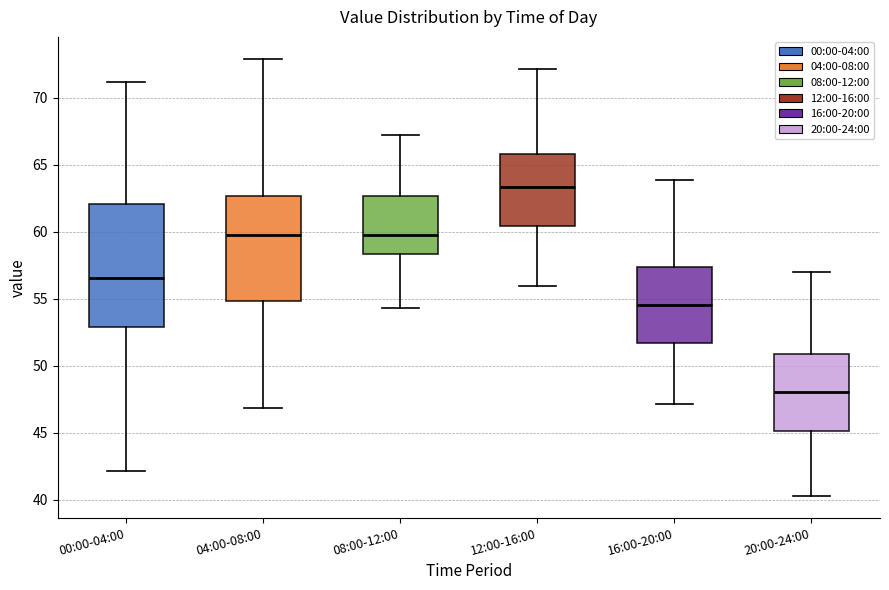

Which box is the tallest, from its lower edge to its upper edge?

00:00-04:00